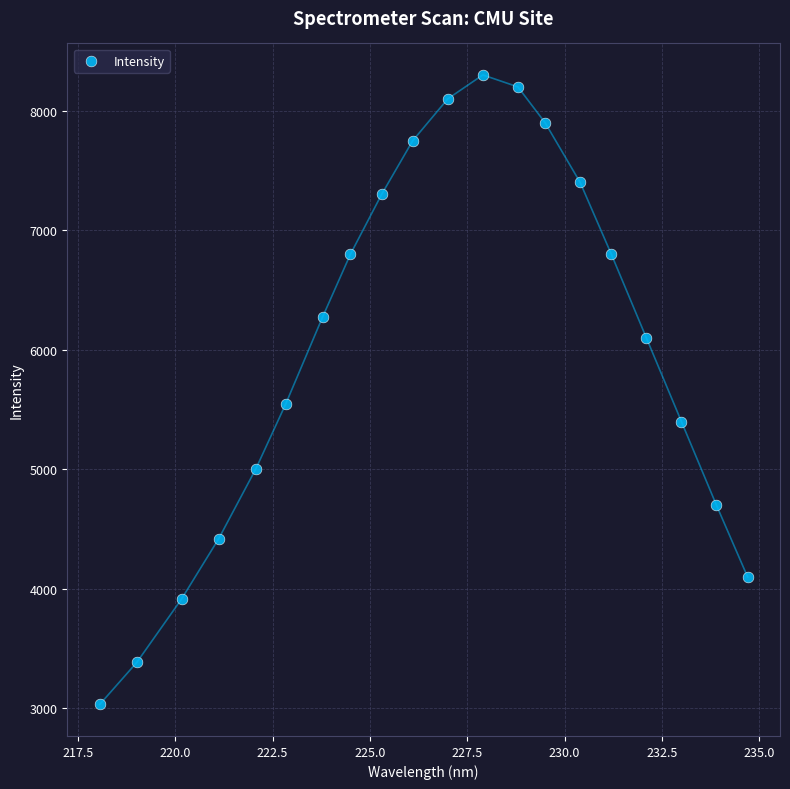

What is the range of Y values (max minus min)?

5267.2